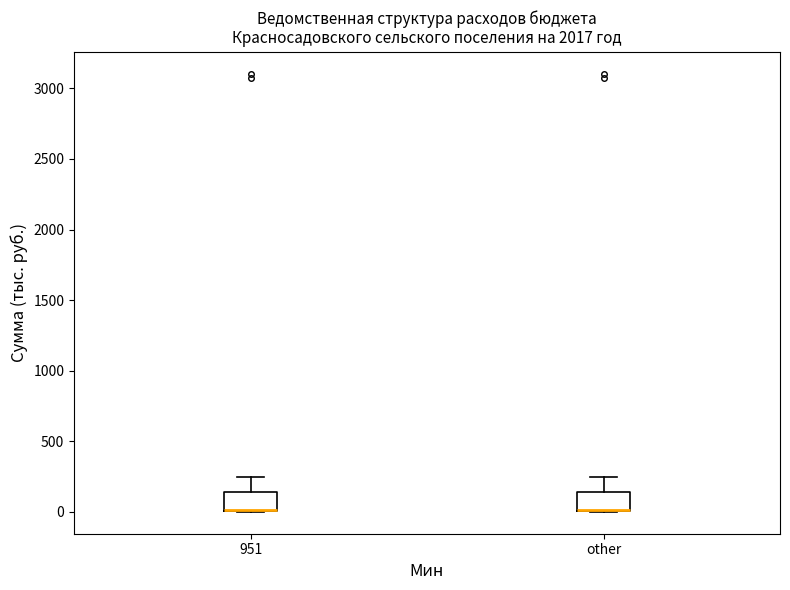

Reading left to right, read every box against the y-axis: the position of its median line, the range the box covers, and the ends of its whiskers. The values are not printed on the chart, so give them approximately, as read against the axis.

951: median 0 (drawn on the box's lower edge), box 0 to 150, whiskers 0 to 250
other: median 0 (drawn on the box's lower edge), box 0 to 150, whiskers 0 to 250